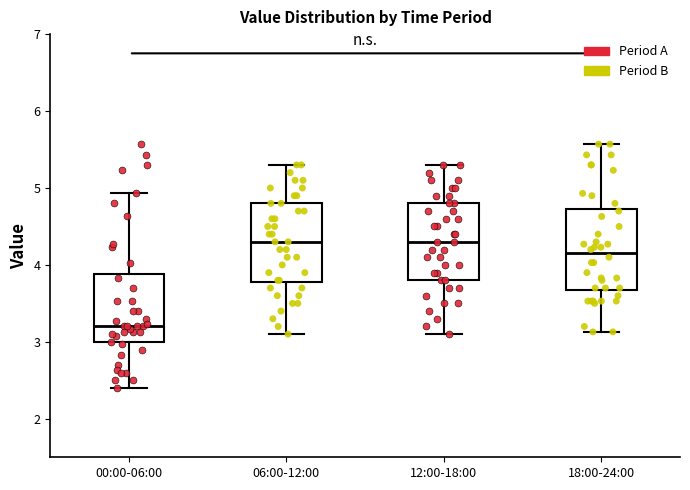

Which box's median line is the lowest?

00:00-06:00